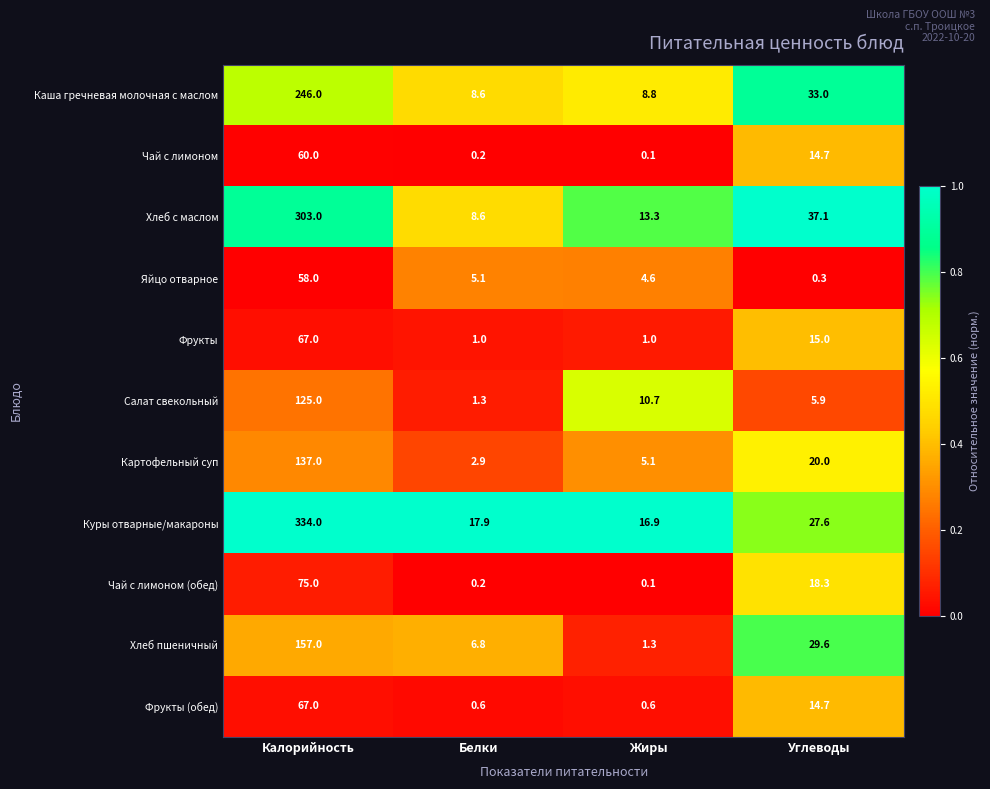

What is the difference between the maximum and minimum values in the Яйцо отварное series?

57.7